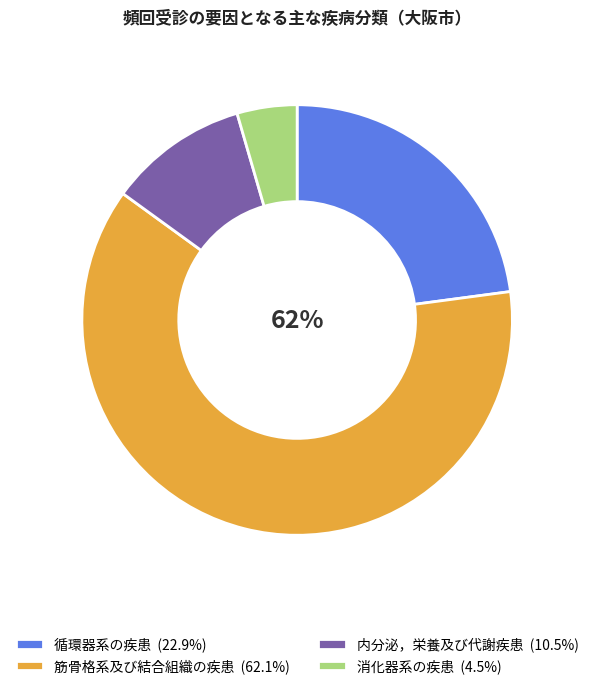

How many segments does this pie chart have?

4